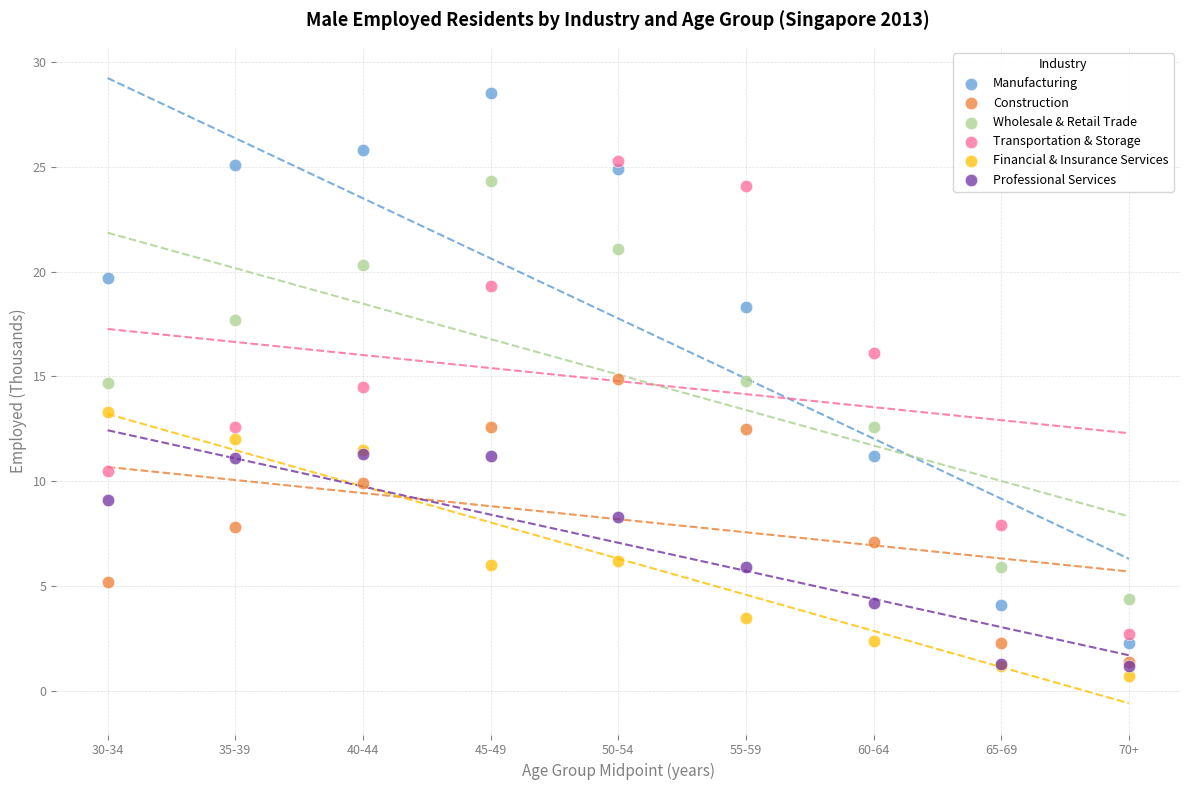

What are all the series names shown in the legend?

Manufacturing, Construction, Wholesale & Retail Trade, Transportation & Storage, Financial & Insurance Services, Professional Services